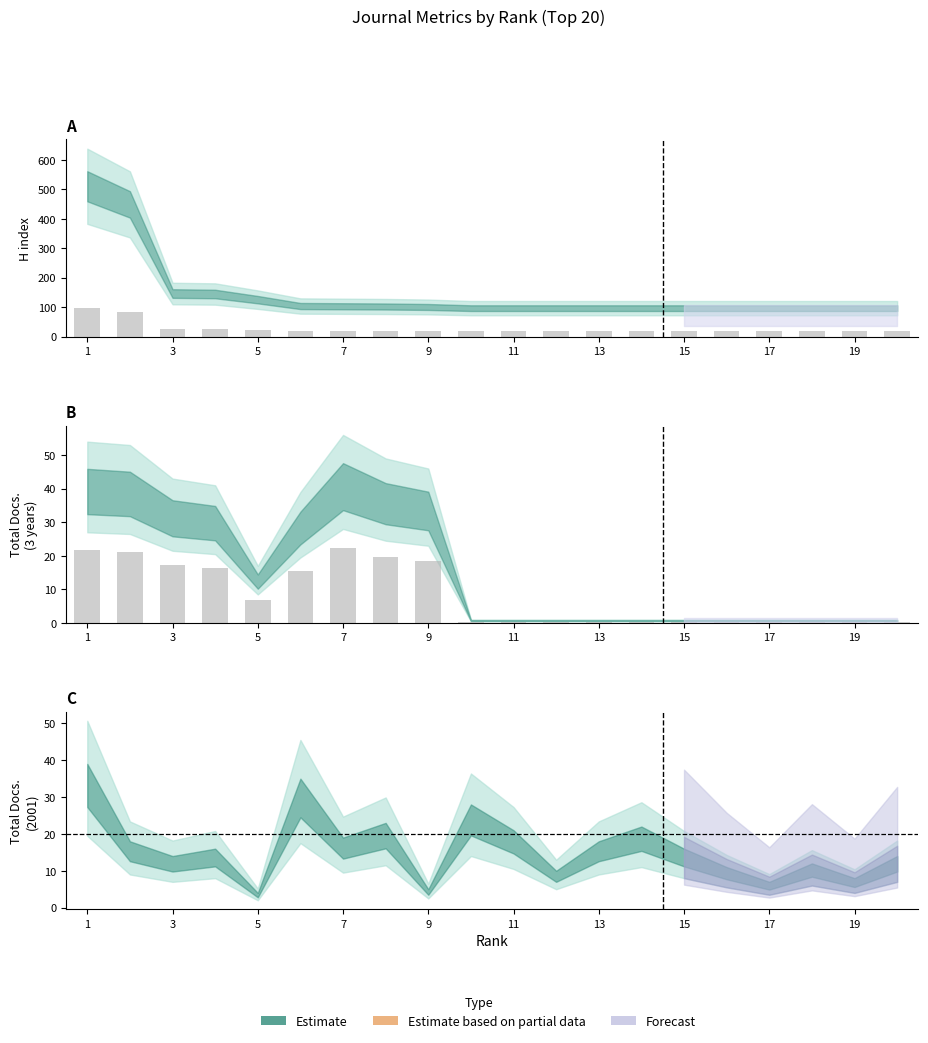

List the series in order of their peak value, highest first.

H index (bar), Total Docs 3yr (bar)